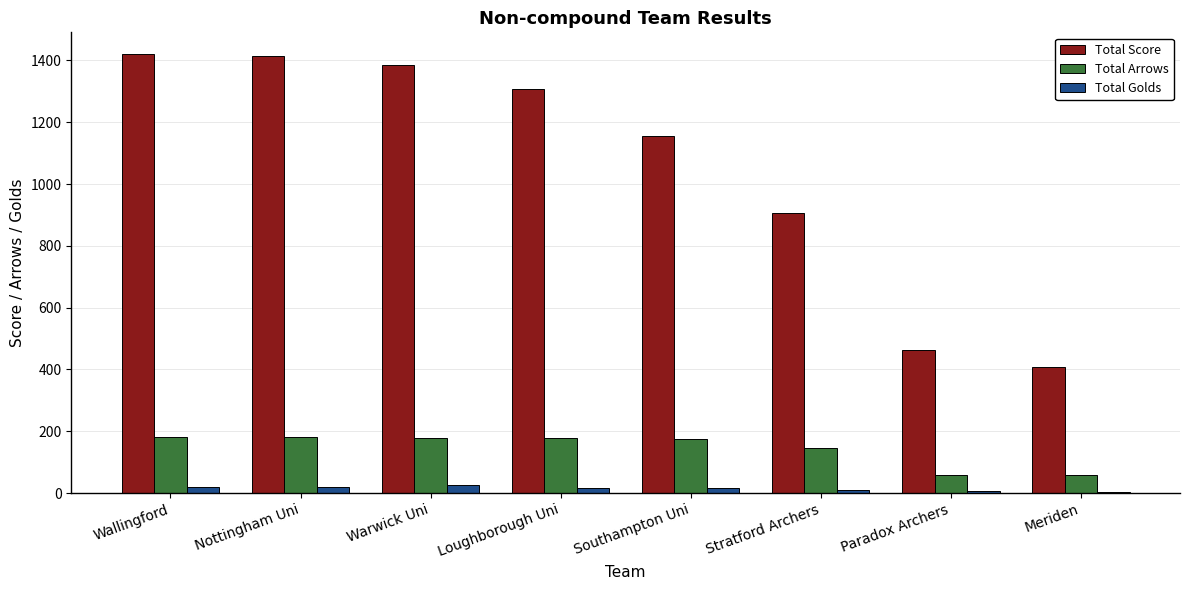

The value of Total Score at Wallingford is 1885. True or false?

False